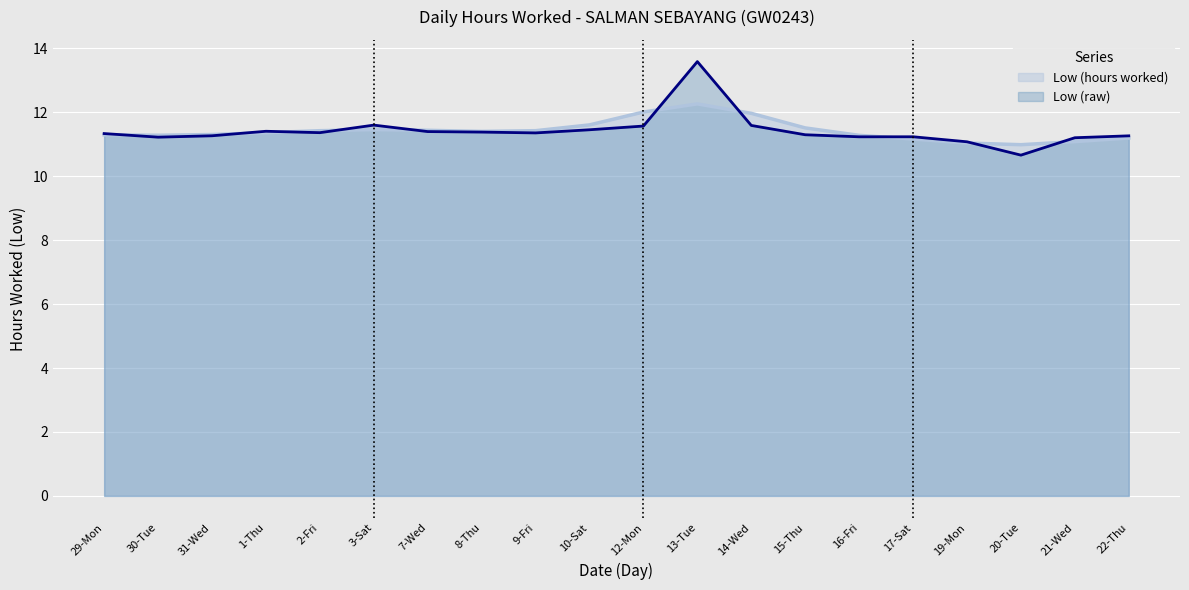

What is the ratio of the value at 21-Wed to the value at 3-Sat?

1.0